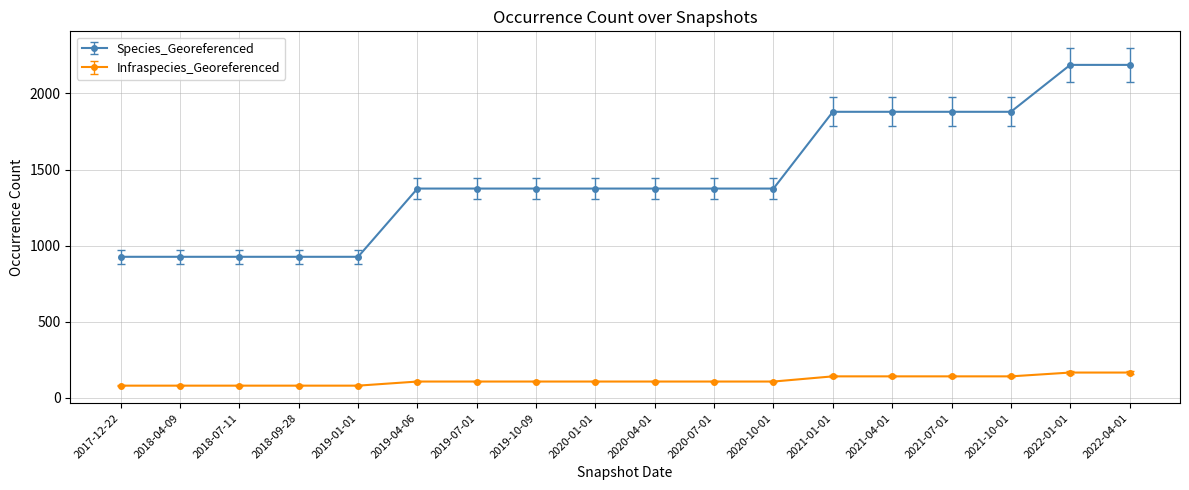

Is this an area chart (filled region under the line)?

No